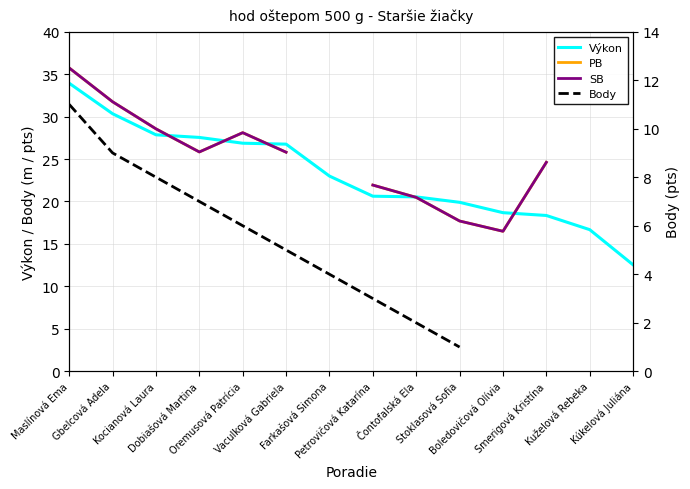

What is the label of the 7th point from the right?

Petrovičová Katarína